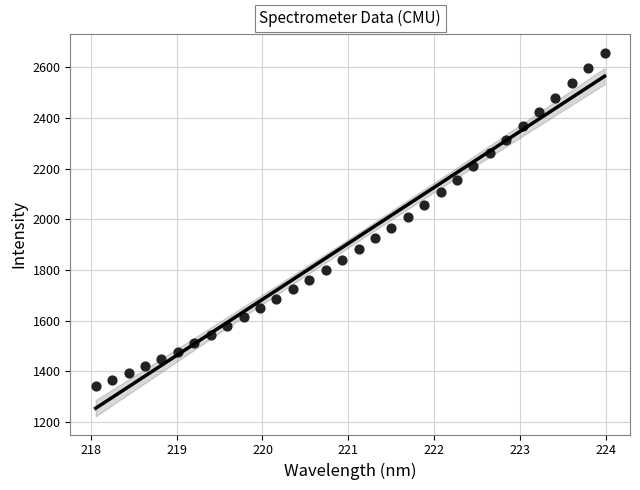

What is the range of Y values (max minus min)?

1317.8